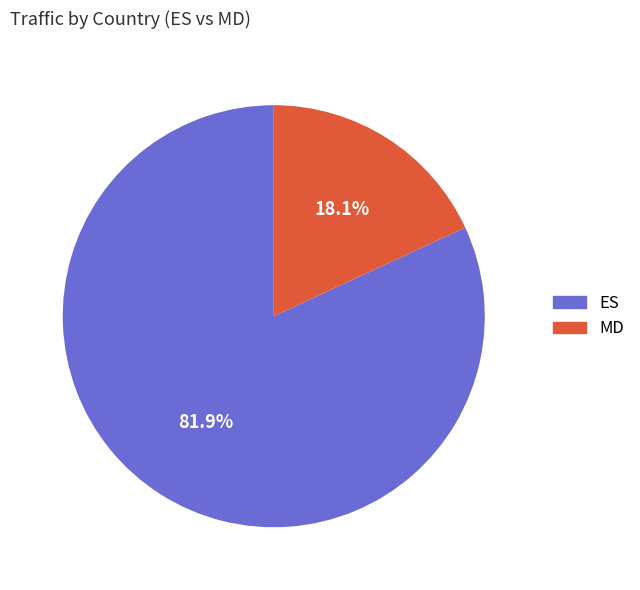

Count the number of slices in the pie.

2